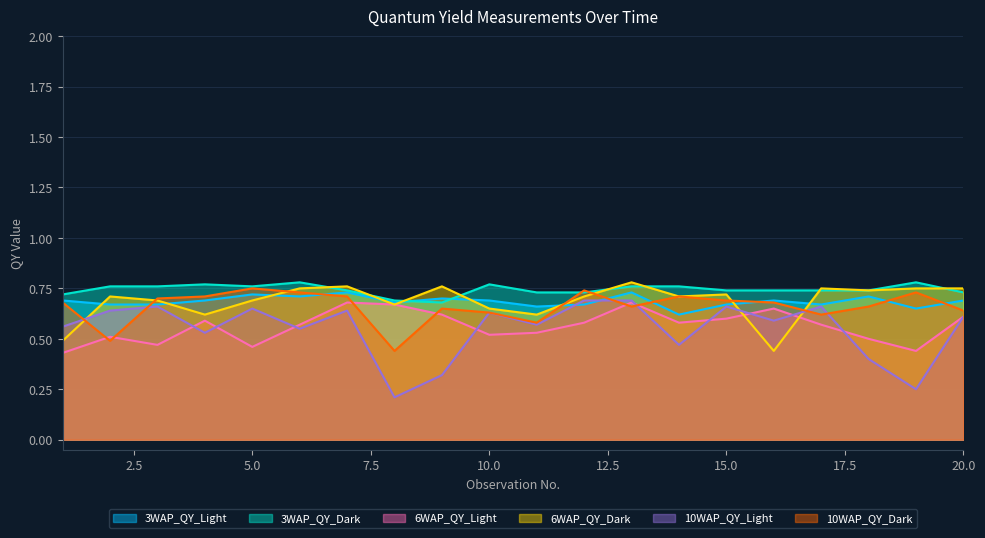

What is the sum of all 3WAP_QY_Light values?

13.7